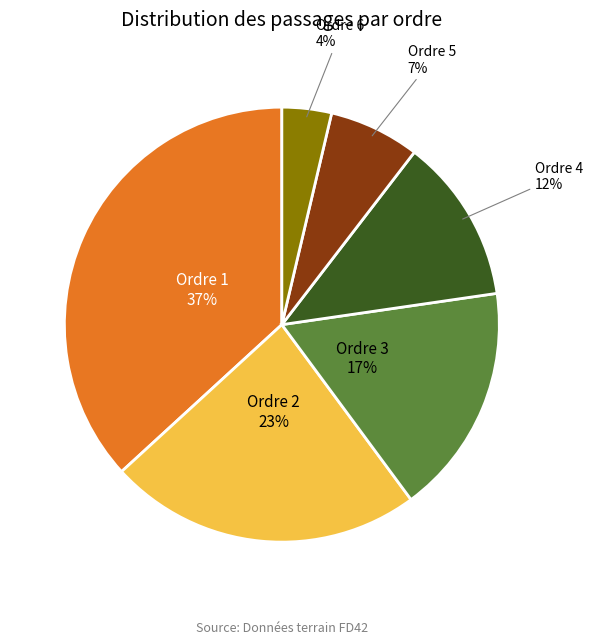

To the nearest percent, what is the average slice percentage?

17%